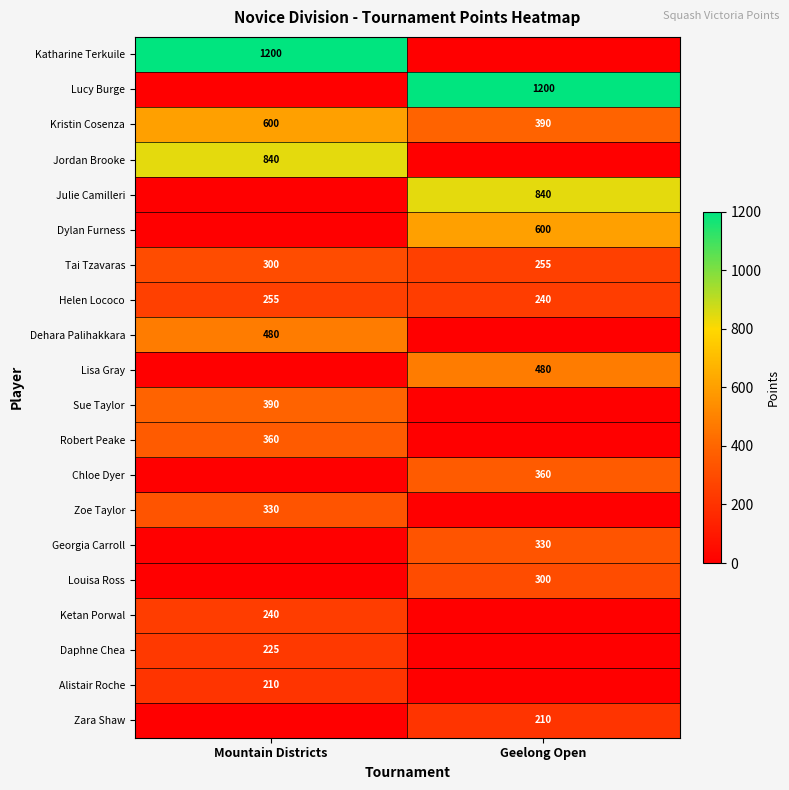

What is the difference between the maximum and minimum values in the Kristin Cosenza series?

210